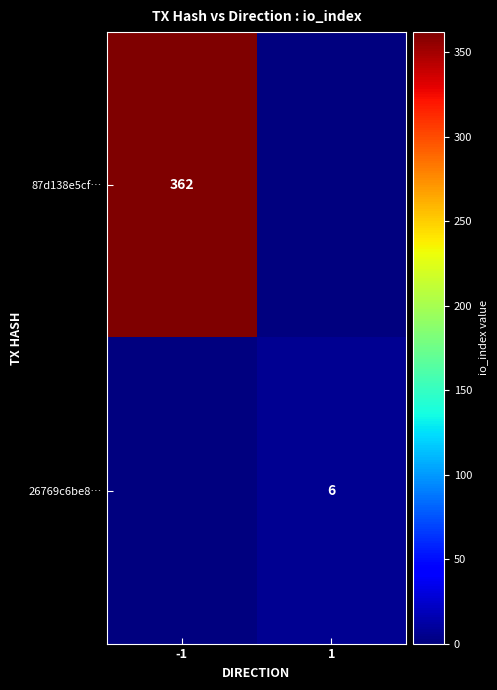

What is the total value across all series at -1?

362